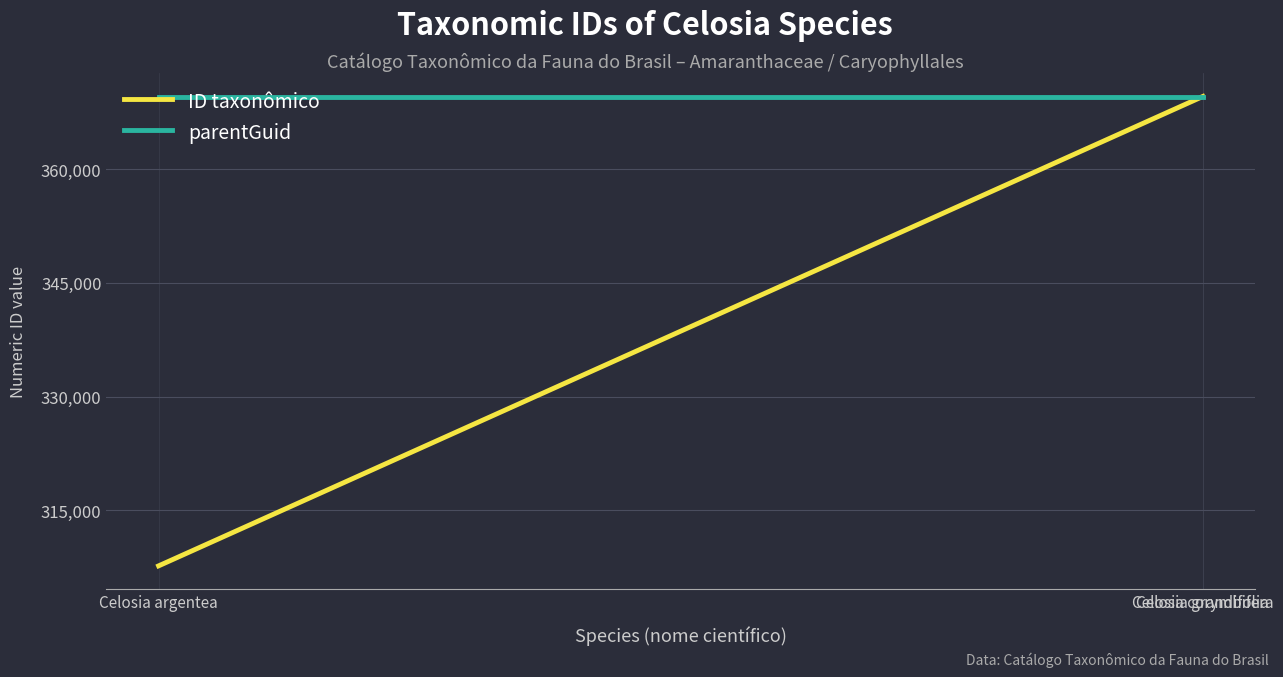

Which series has the largest range (max minus min)?

ID taxonômico